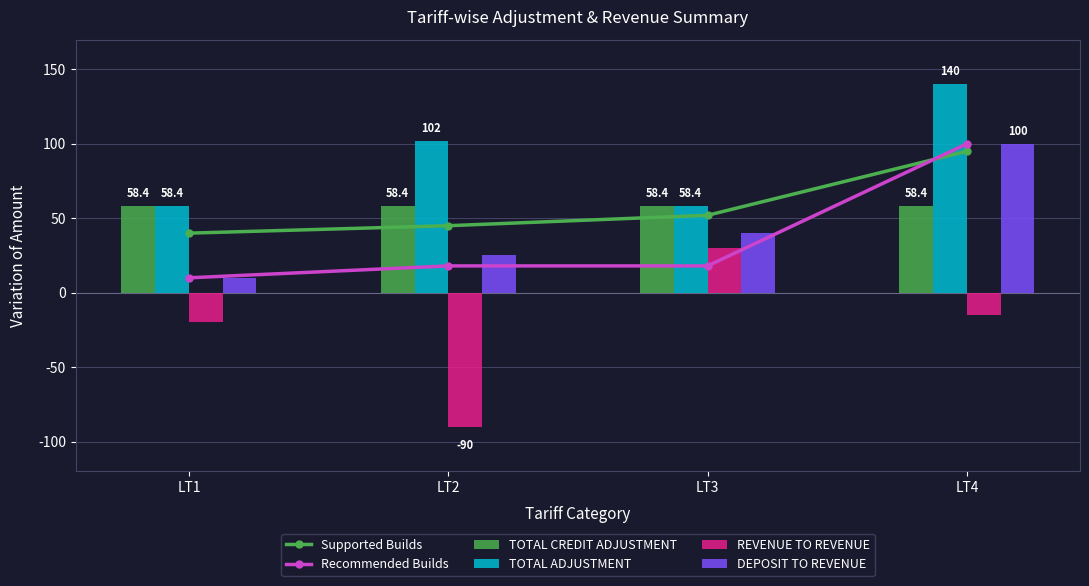

Count the number of data series in this chart.

6